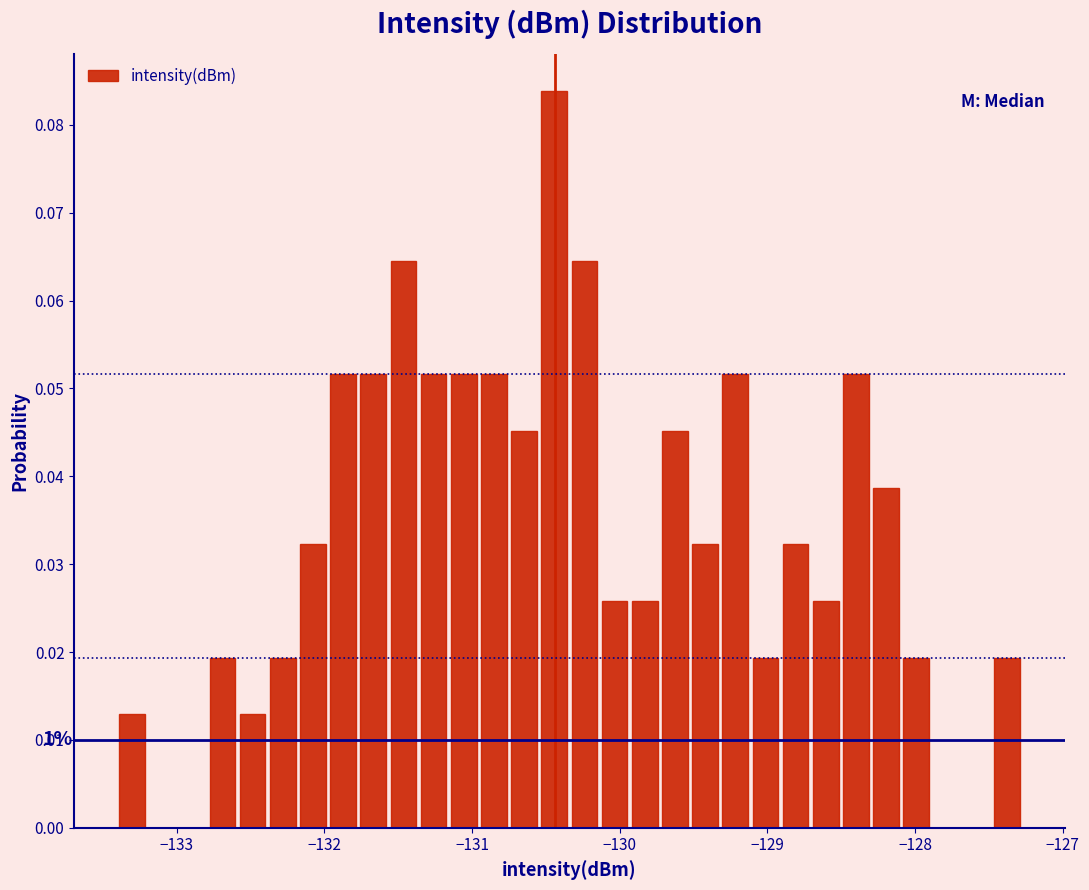

Around what value on the x-axis is the tallest bar? Give the approximate position of its centre, as read against the axis.

-130.4